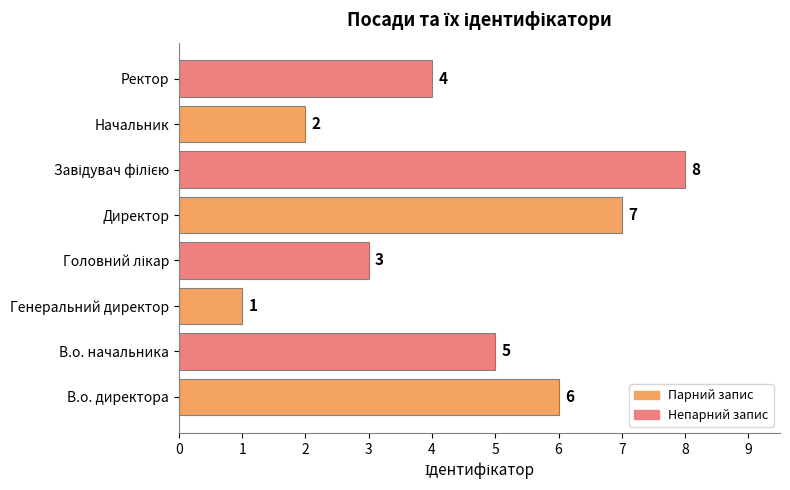

What is the greatest value displayed?

8